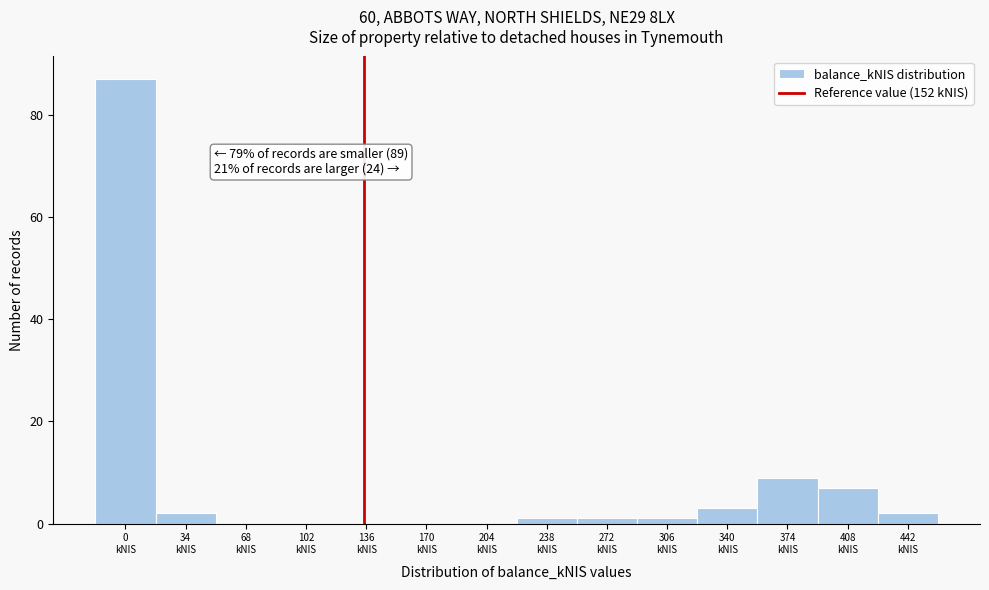

What is the sum of all values?

113